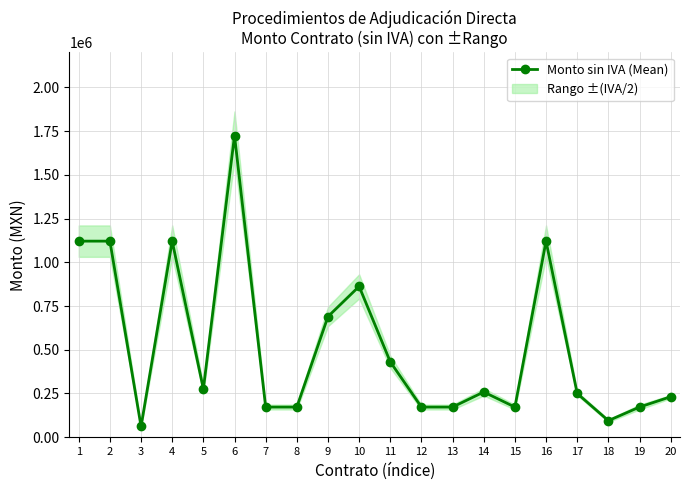

What is the change in value from 4 to 10?

-258620.7